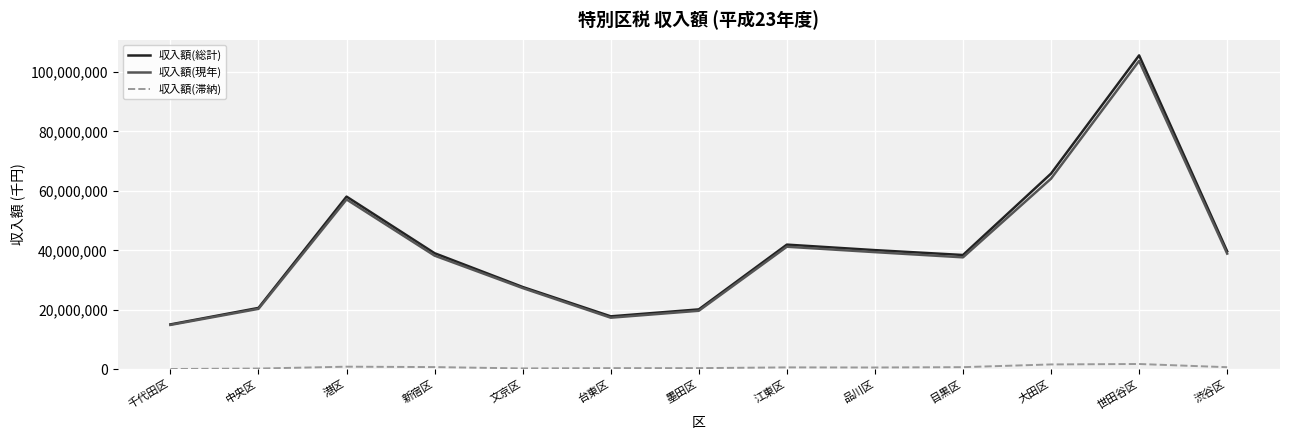

Where does the 収入額(総計) series first go above 39054586?

港区